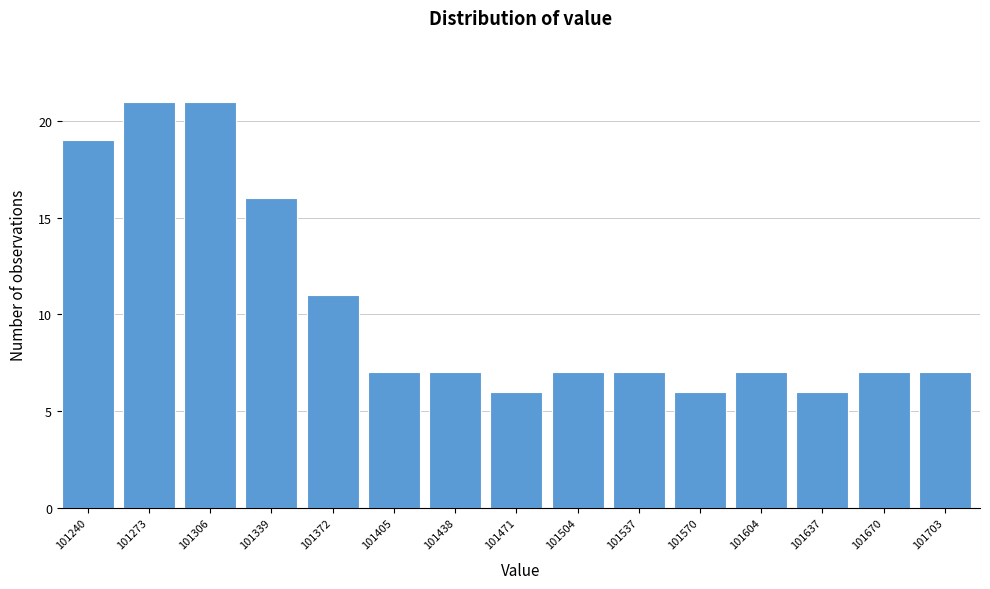

Reading left to right, what are all the values shown in this chart?

19	21	21	16	11	7	7	6	7	7	6	7	6	7	7